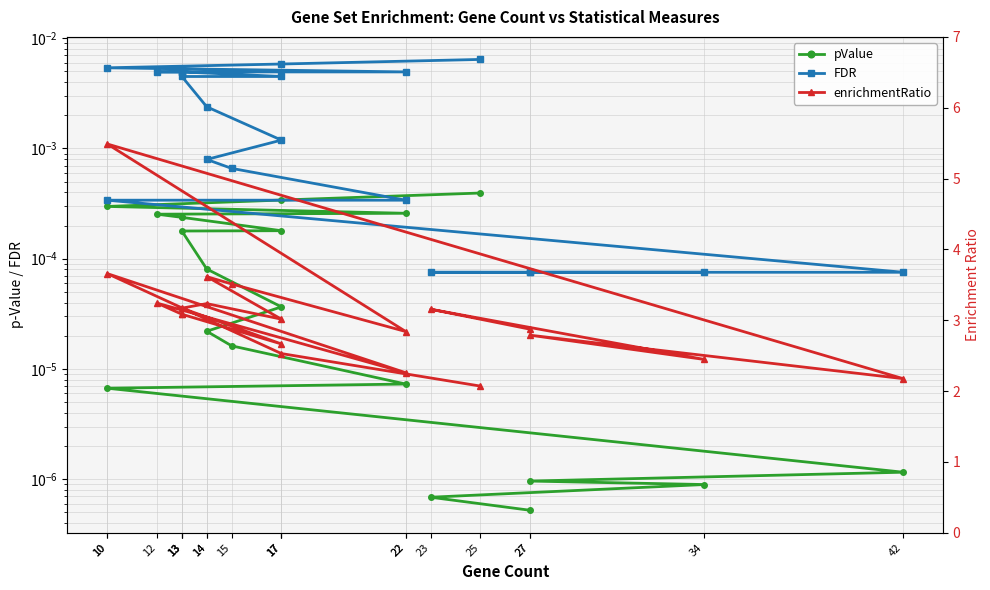

In enrichmentRatio, how many points are lower than both neighbors (excluding endpoints)?

6